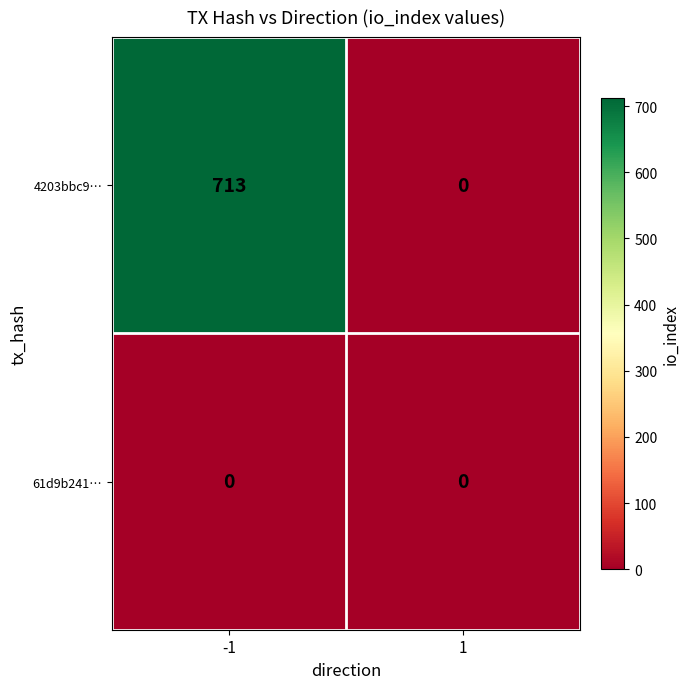

Which series changed the most between -1 and 1?

4203bbc9…